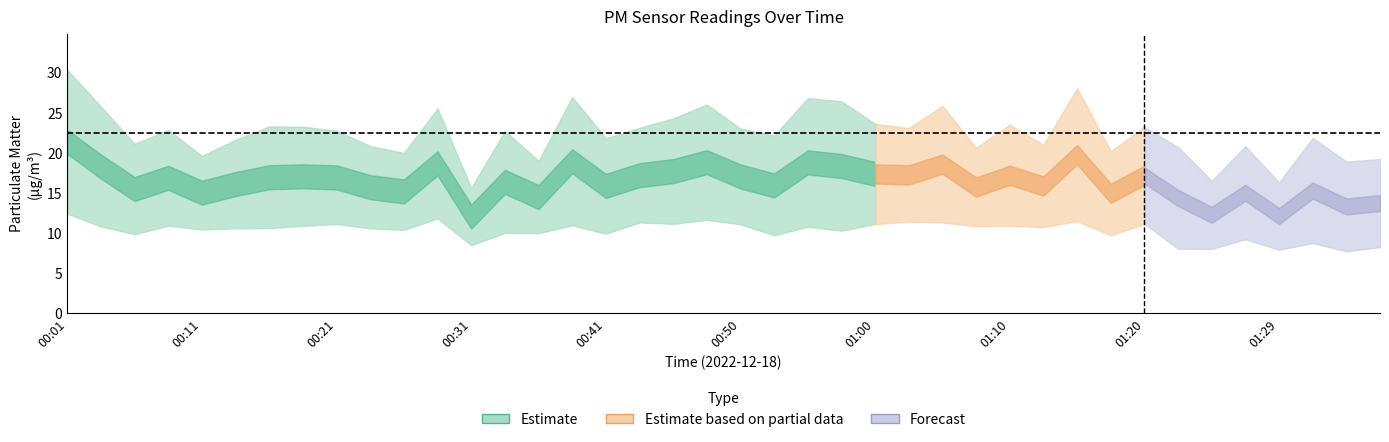

The value of P1 at 00:09 is 12.1. True or false?

False